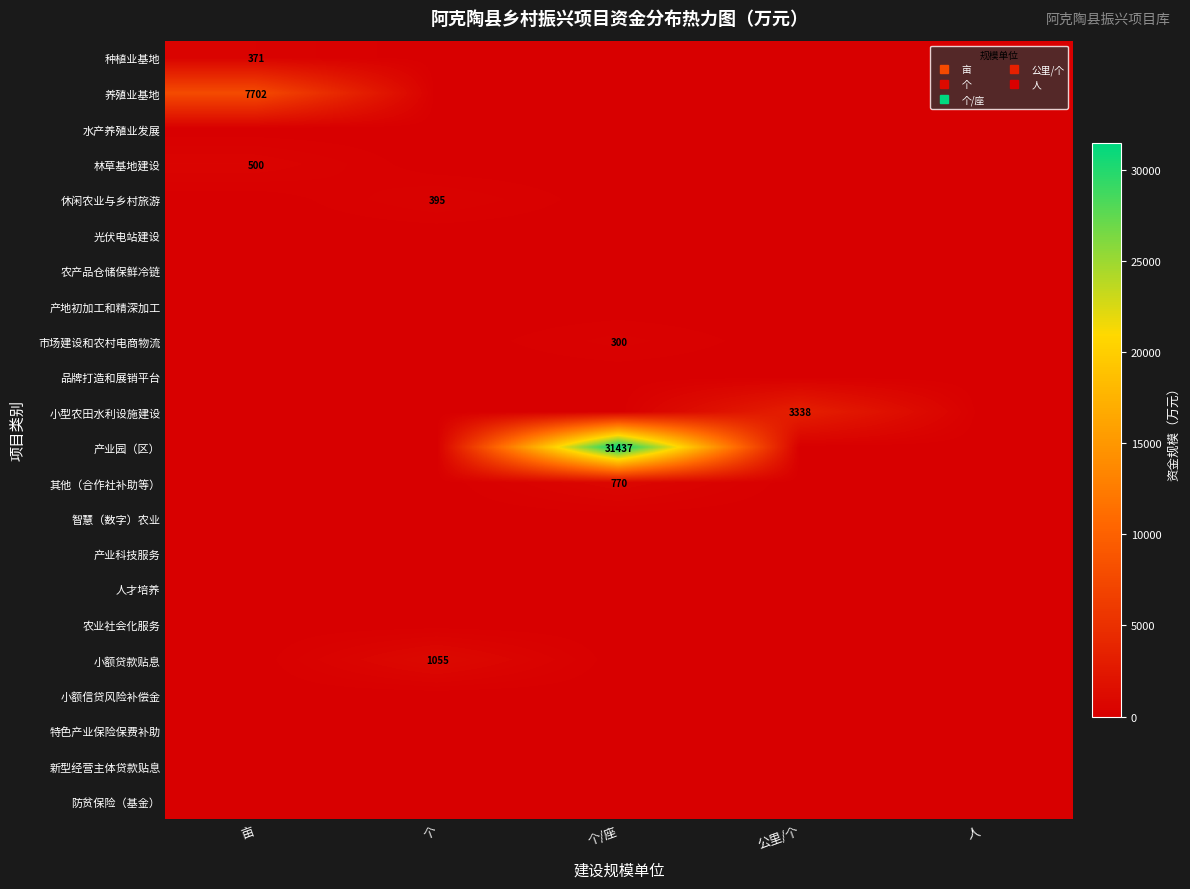

Which label corresponds to the smallest value in the chart?

个